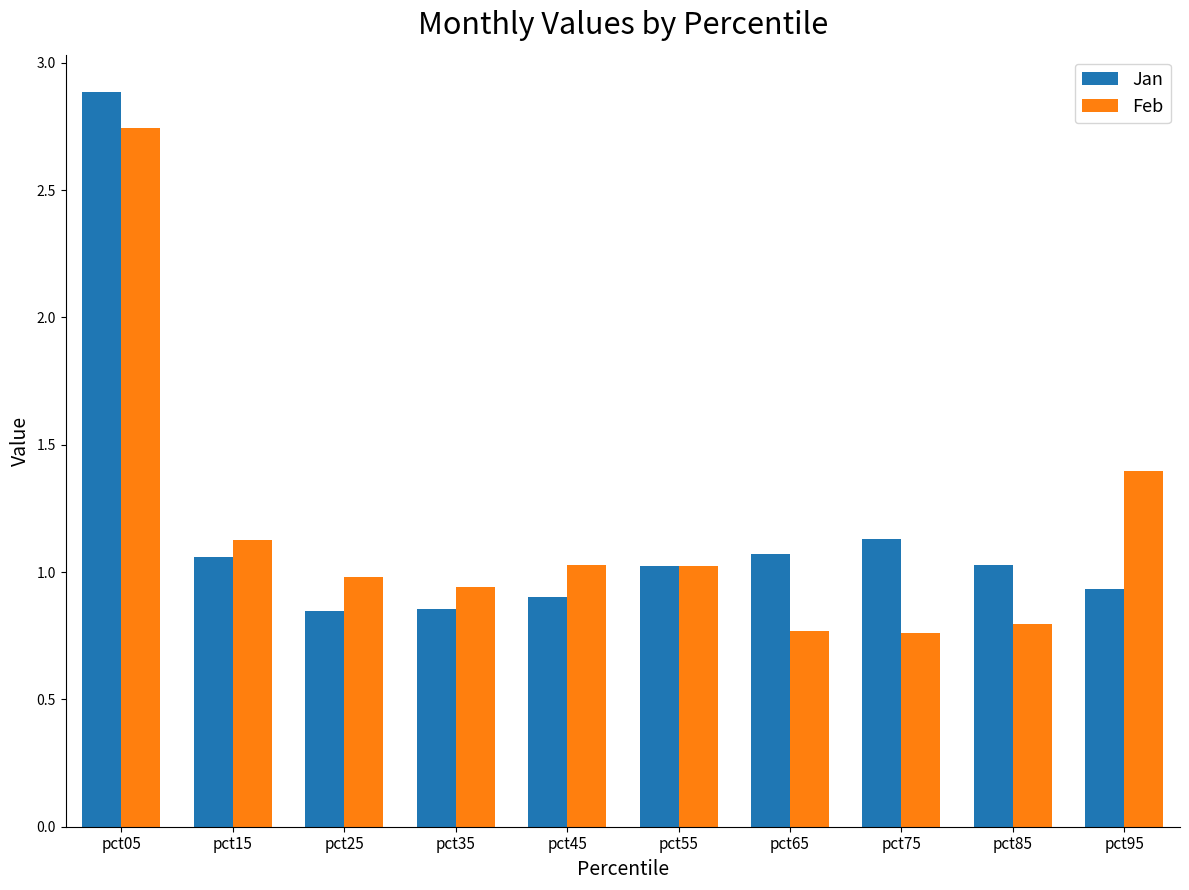

What is the spread (max minus min) of values at pct85?

0.2